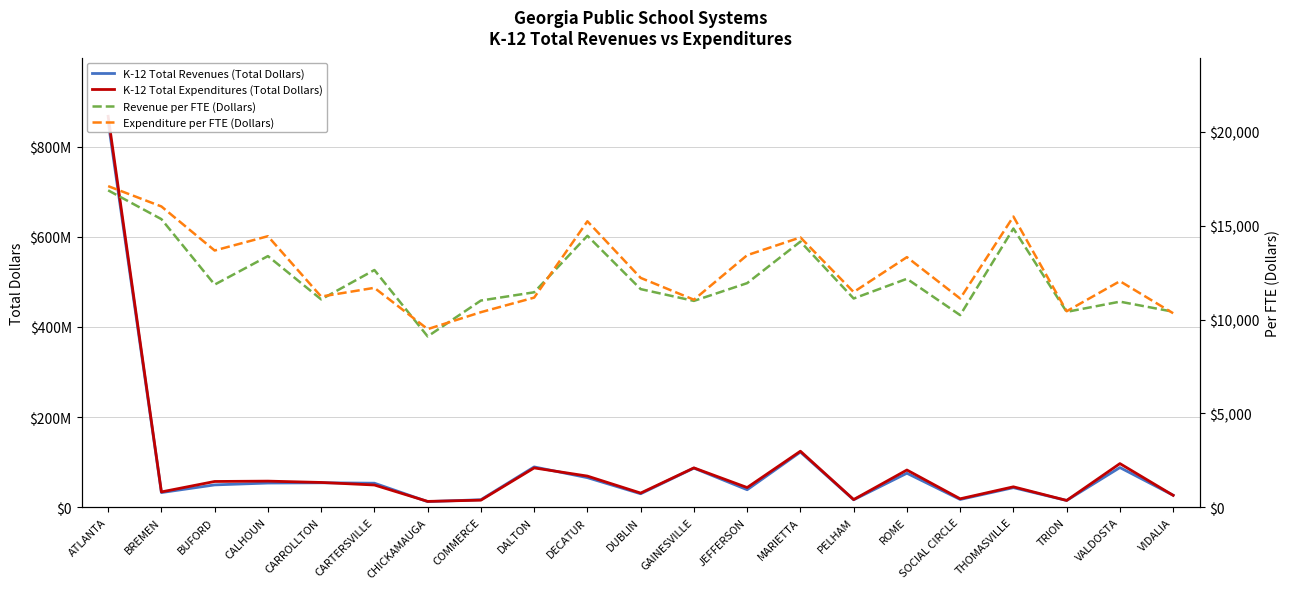

At which category is the sum across all series the highest?

ATLANTA